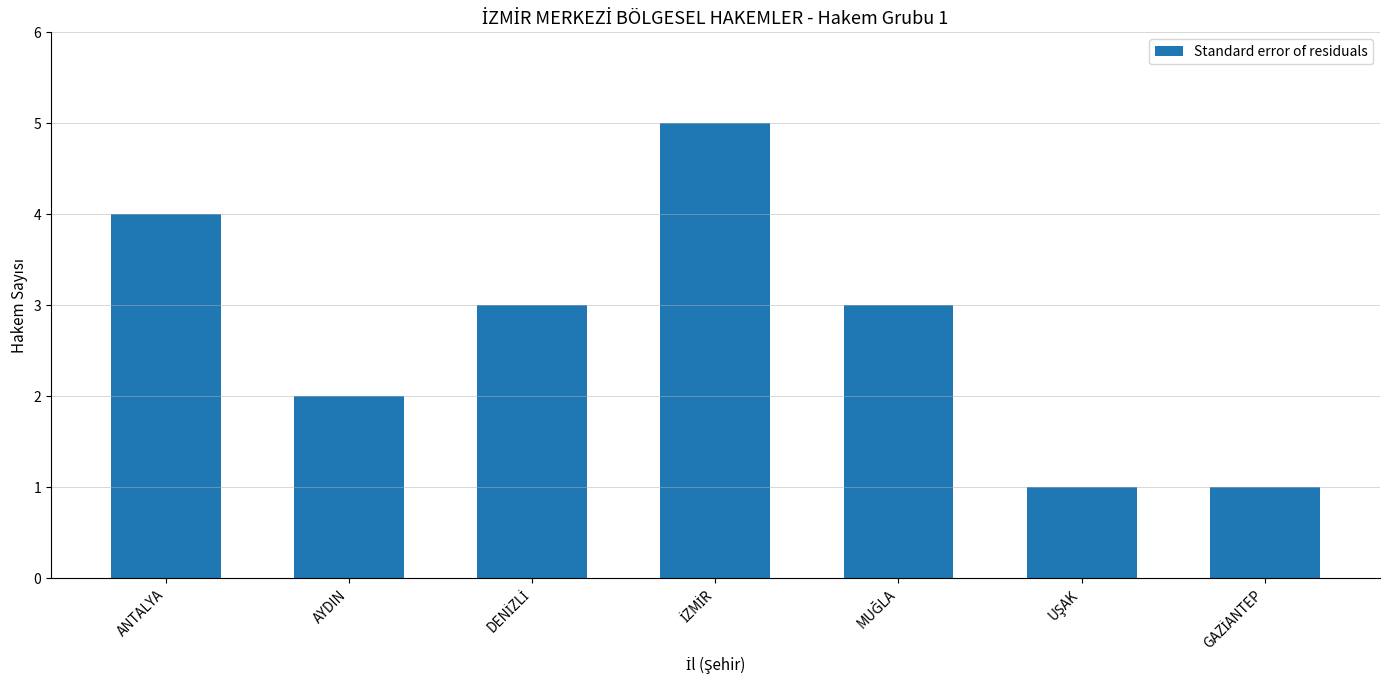

What is the sum of all values?

19